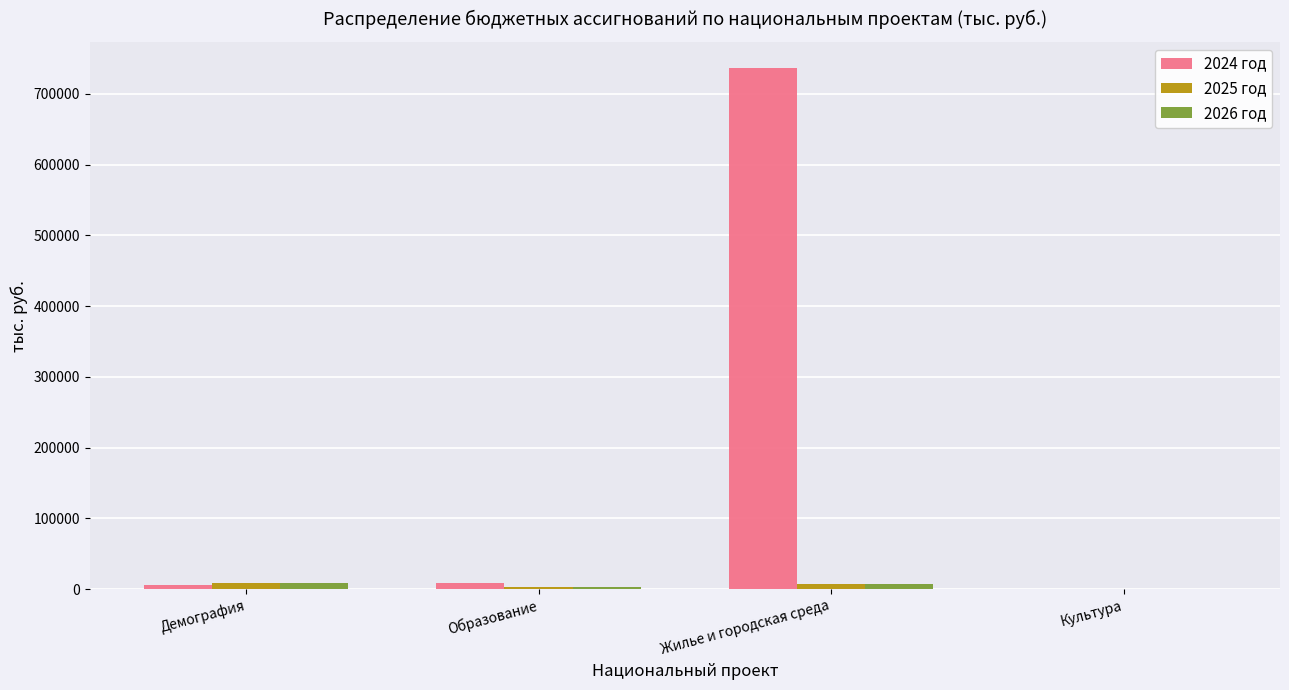

The value of 2024 год at Жилье и городская среда is 736432.0. True or false?

True